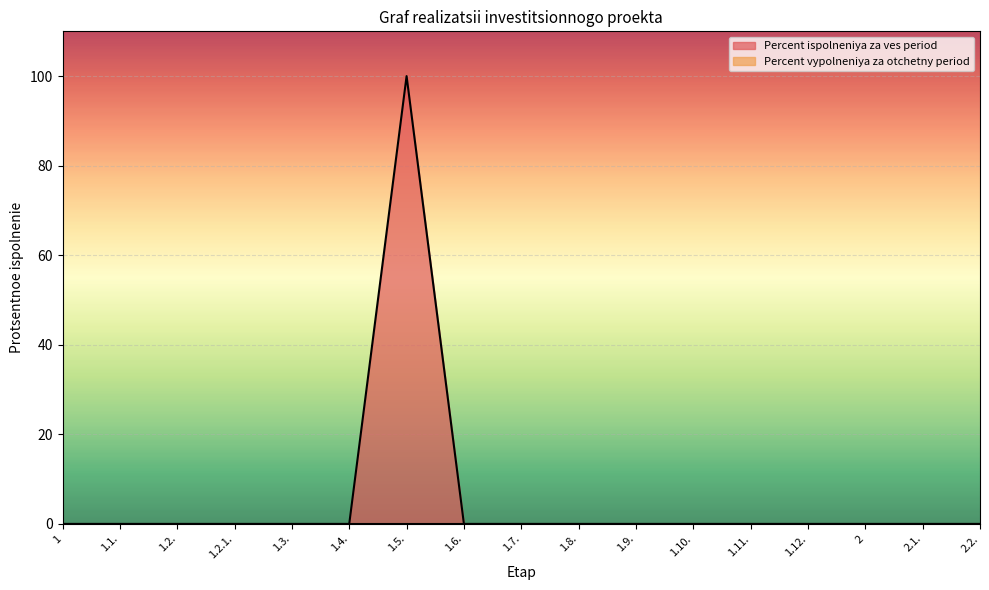

How many points are higher than both their immediate neighbors (excluding endpoints)?

1